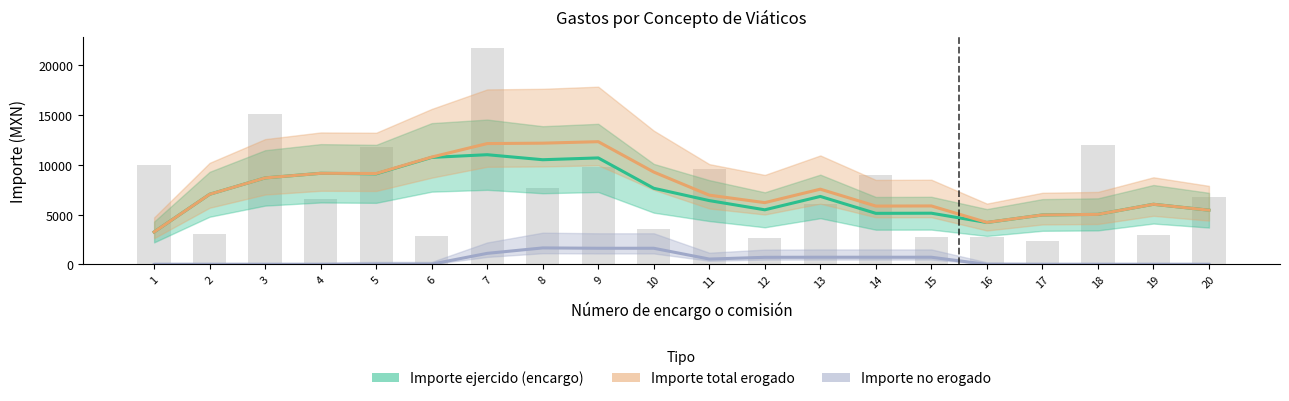

Are the bars grouped side by side (vs. stacked)?

Yes